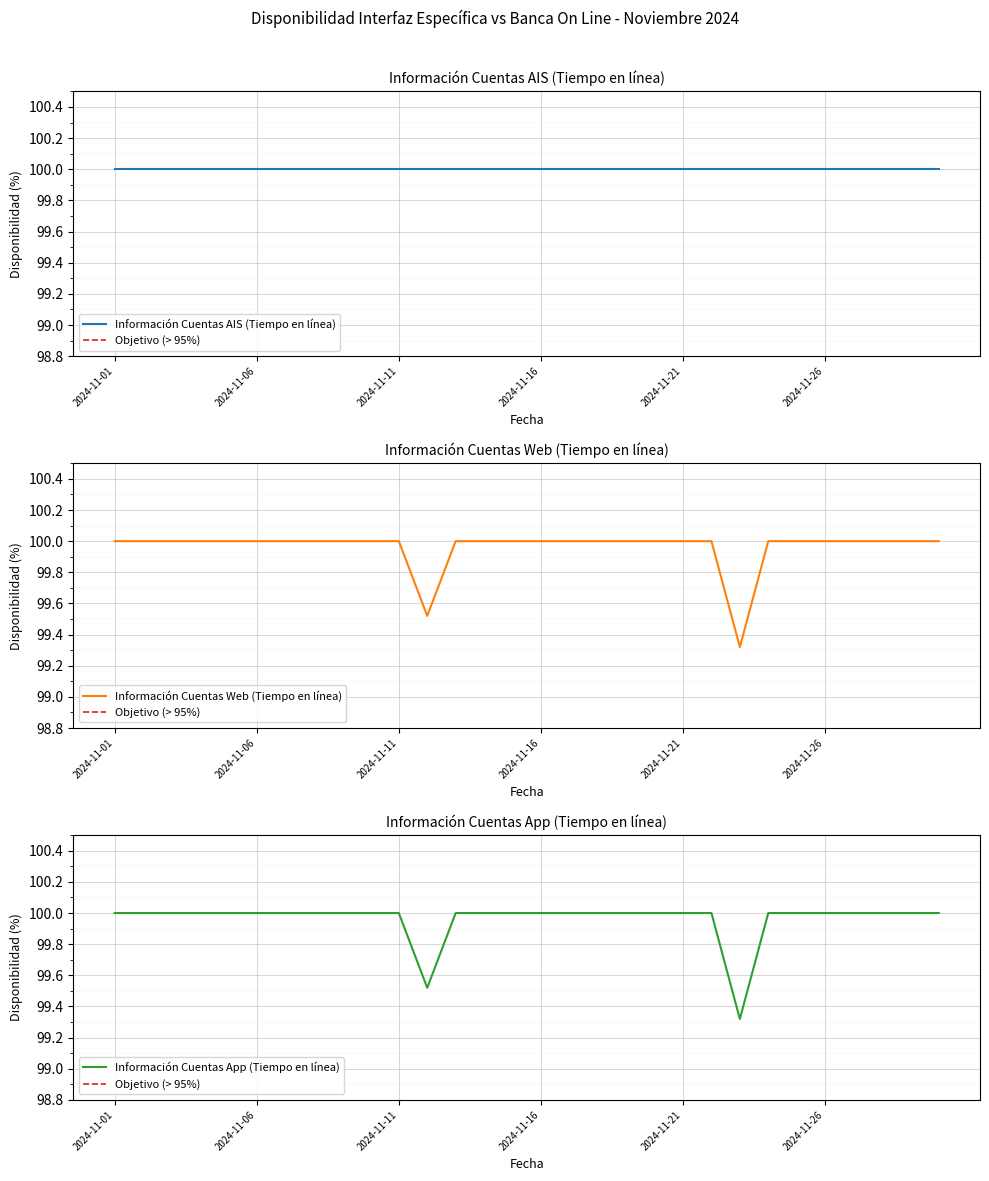

True or false: Información Cuentas App (Tiempo en línea) has more than 2 points higher than both neighbors.

False